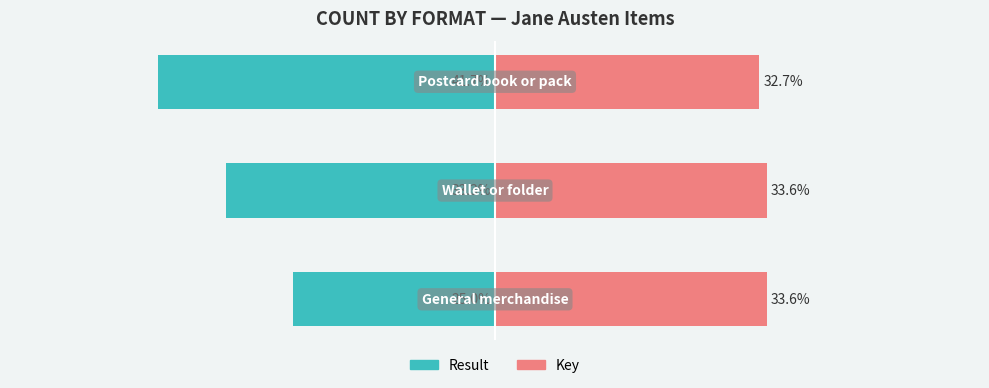

Which series has the largest total across all categories?

Key